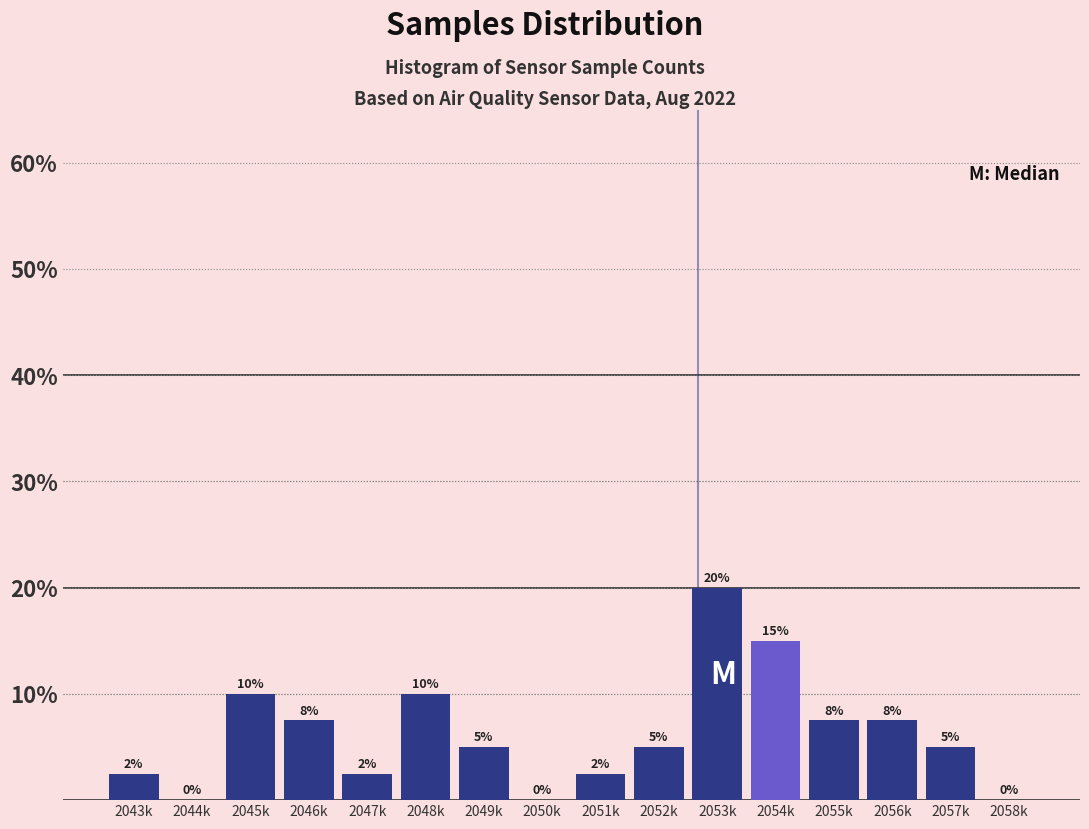

Where does the data first go above 5?

2045k